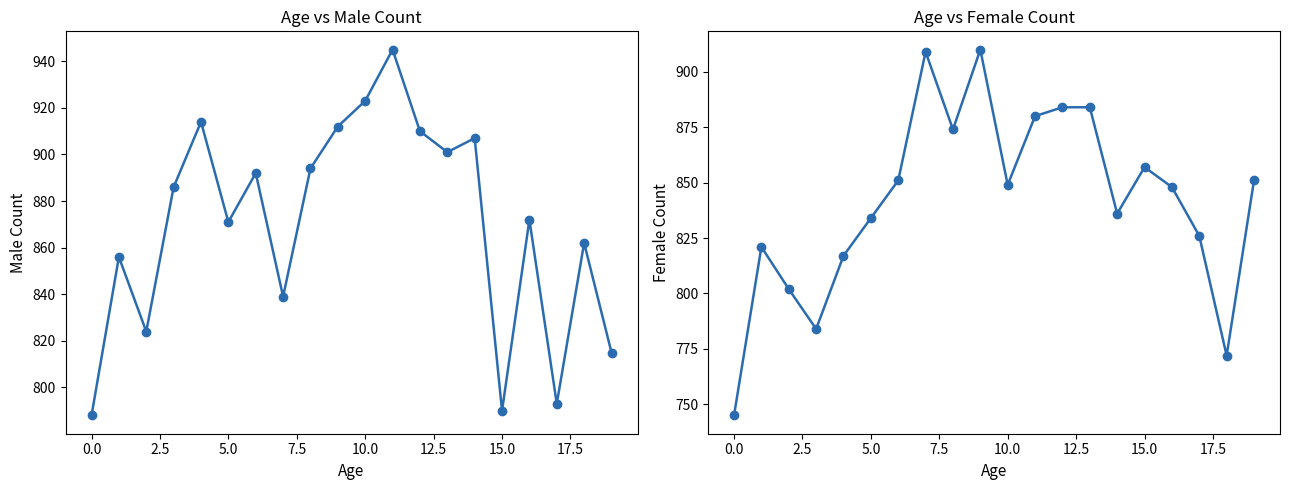

The value of female_total at 12.5 is 1380. True or false?

False